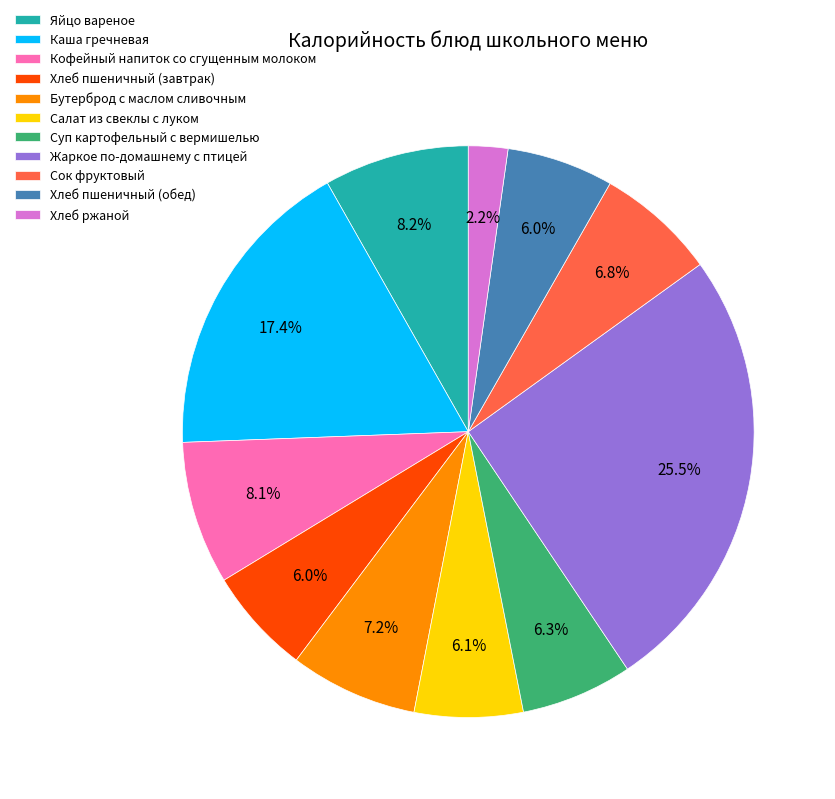

Is the sum of Сок фруктовый and Бутерброд с маслом сливочным greater than half?

No